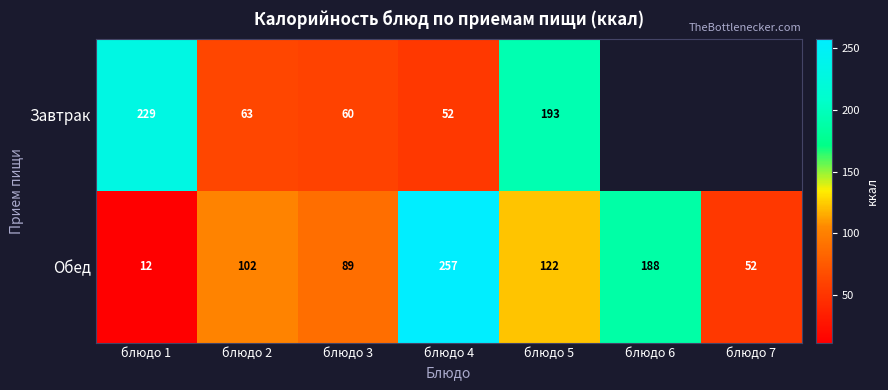

What value does the Обед series have at блюдо 5?

122.0